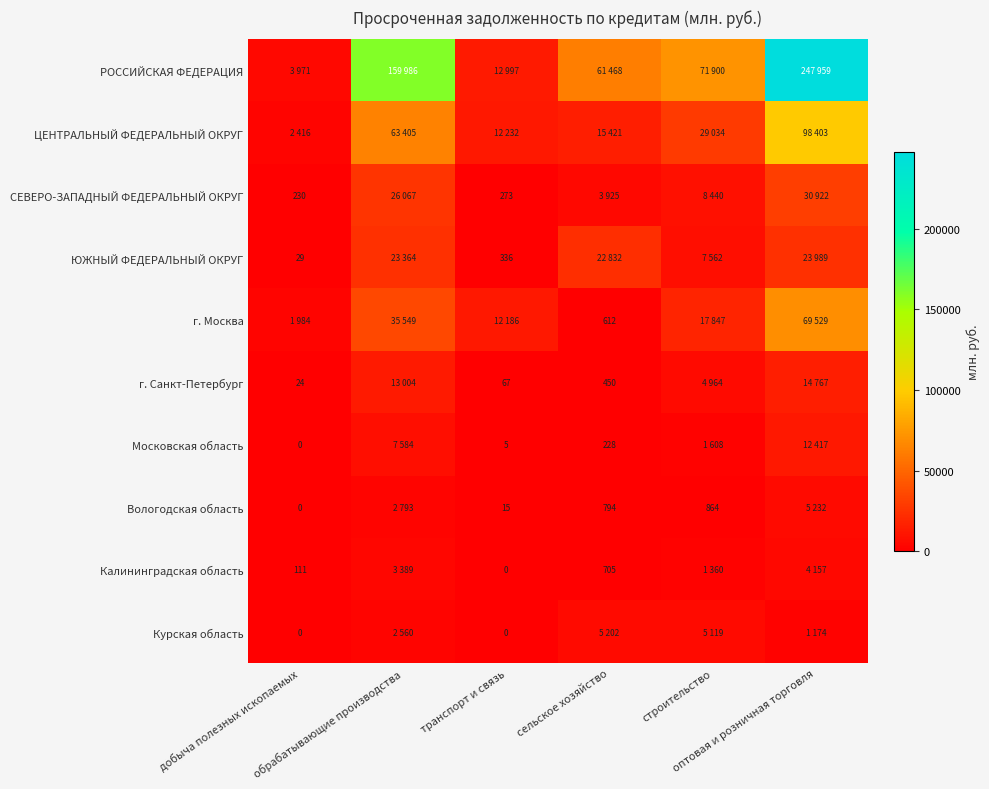

At добыча полезных ископаемых, list the series in order from largest to smallest.

РОССИЙСКАЯ ФЕДЕРАЦИЯ, ЦЕНТРАЛЬНЫЙ ФЕДЕРАЛЬНЫЙ ОКРУГ, г. Москва, СЕВЕРО-ЗАПАДНЫЙ ФЕДЕРАЛЬНЫЙ ОКРУГ, Калининградская область, ЮЖНЫЙ ФЕДЕРАЛЬНЫЙ ОКРУГ, г. Санкт-Петербург, Московская область, Вологодская область, Курская область